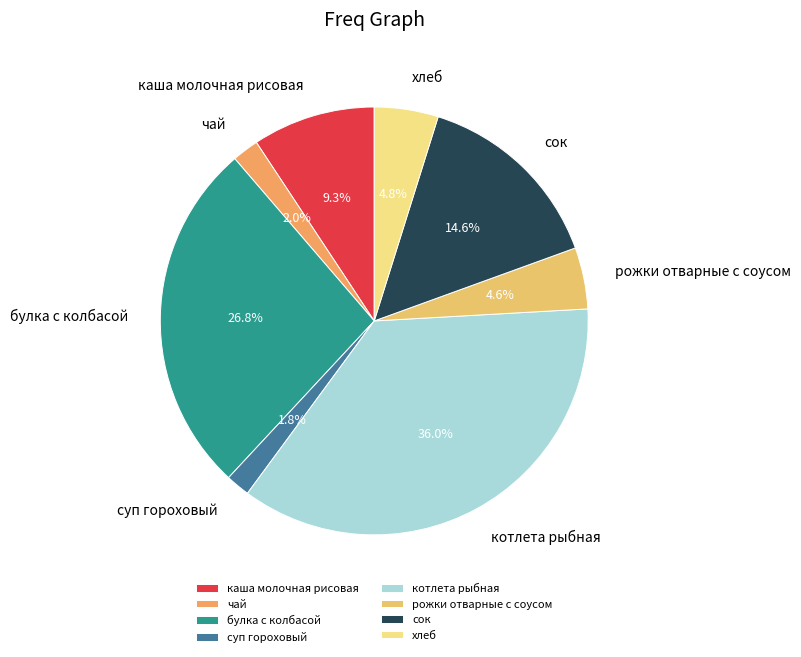

How much of the chart is everything except сок?

85.4%